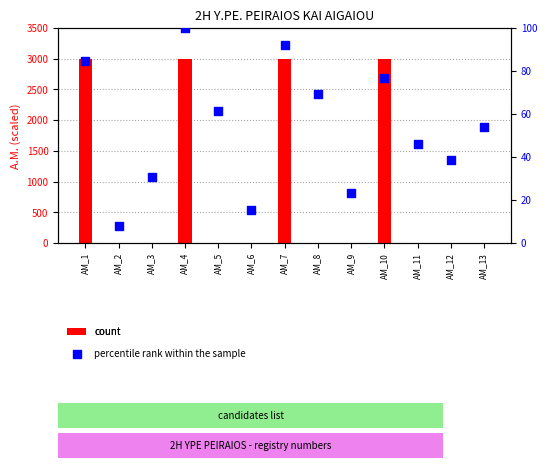

Which series has the largest total across all categories?

count